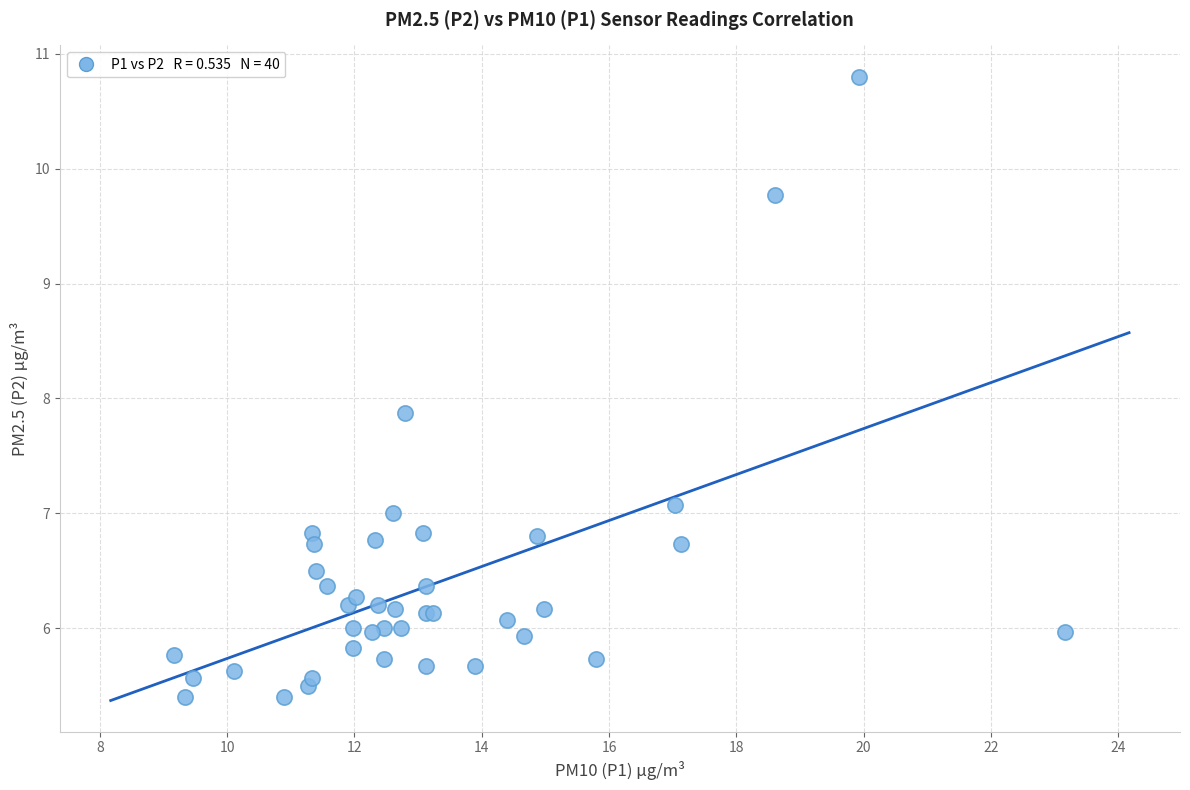

What Y value in the scatter plot is closest to 8?

7.9